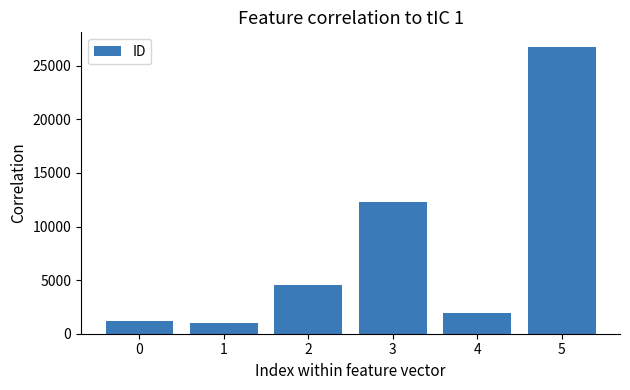

What is the ratio of the value at 3 to the value at 2?

2.7